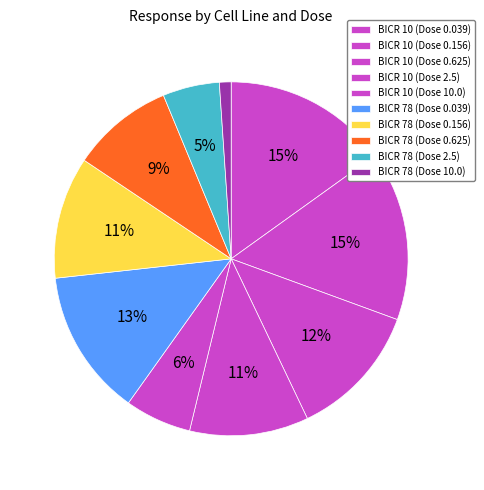

To the nearest percent, what is the difference between the largest and smallest slice percentages?

14%